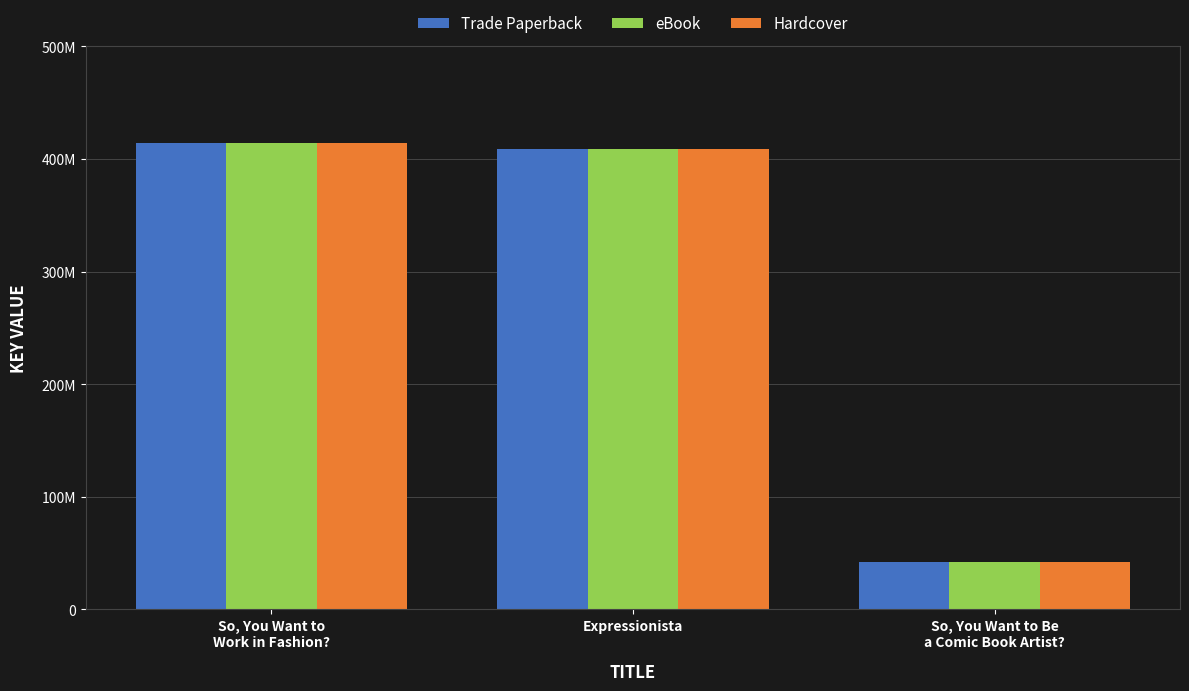

What position from the right is Expressionista?

2